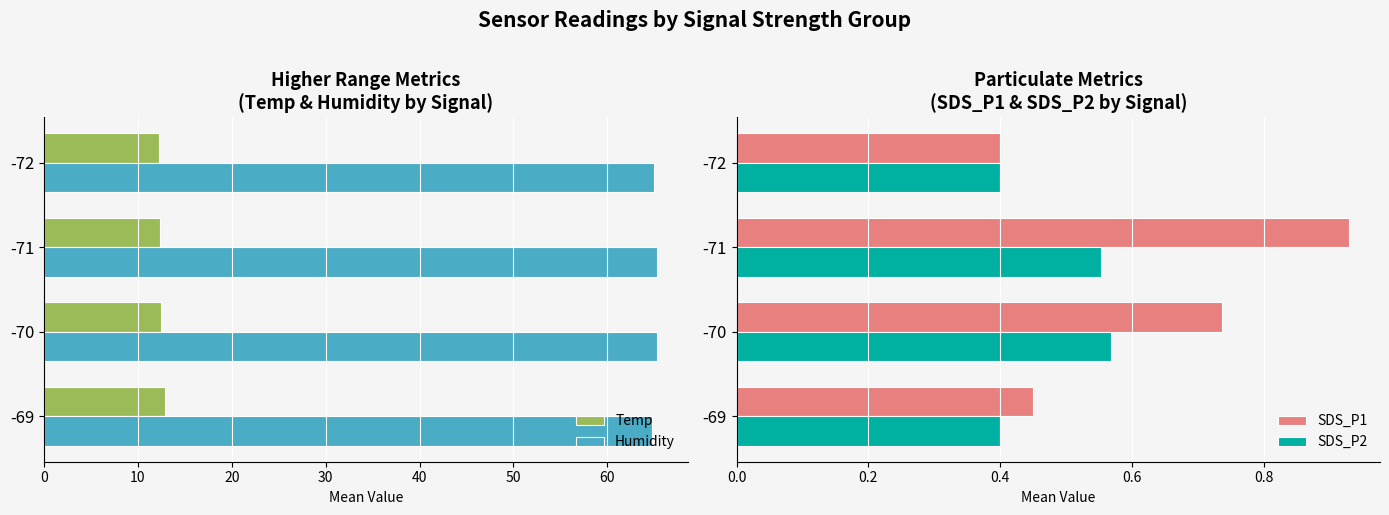

Is it true that Temp equals 12.4 at -70?

True